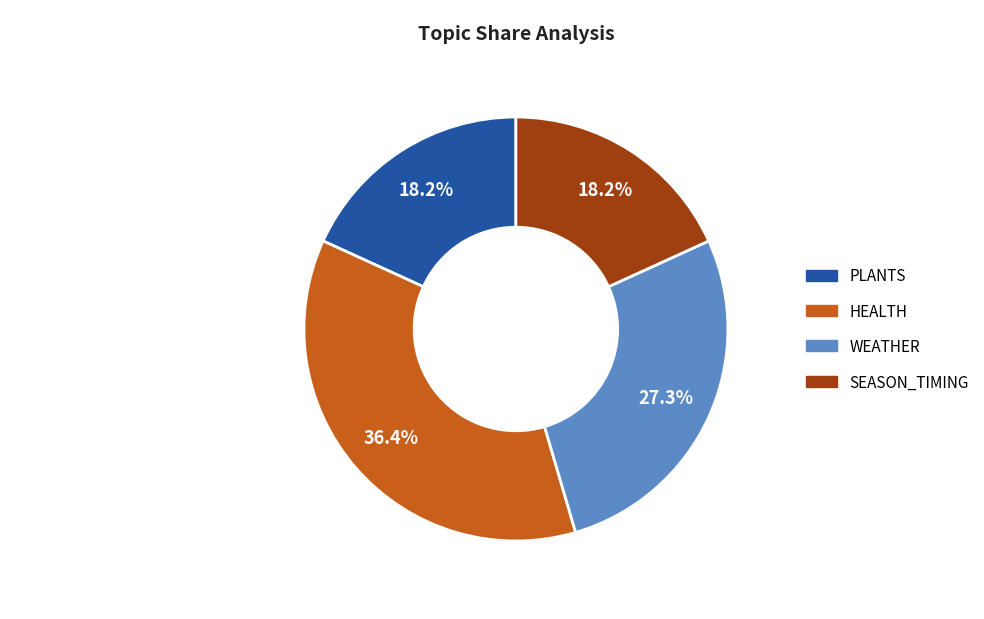

Is there any slice that represents more than half of the pie?

No